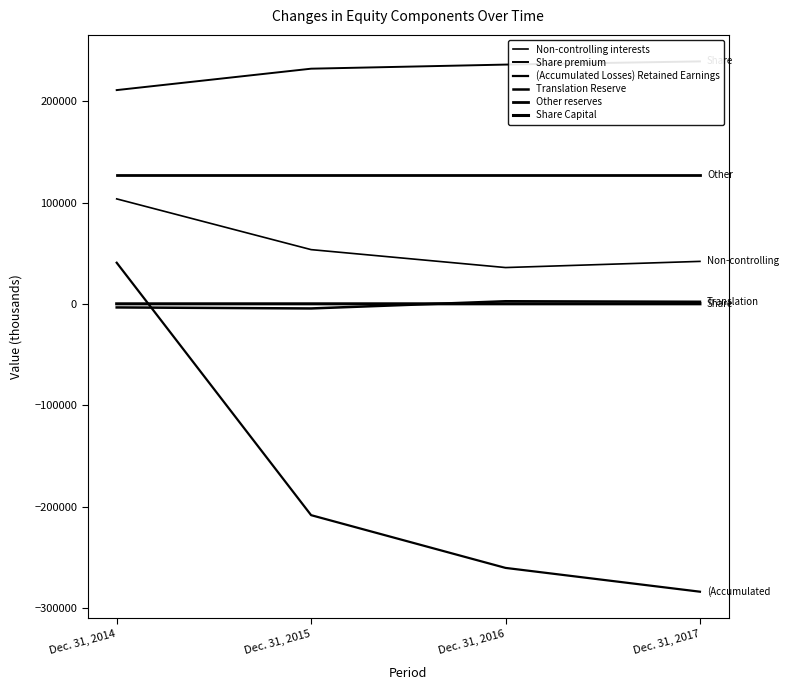

How many series are shown in this chart?

6